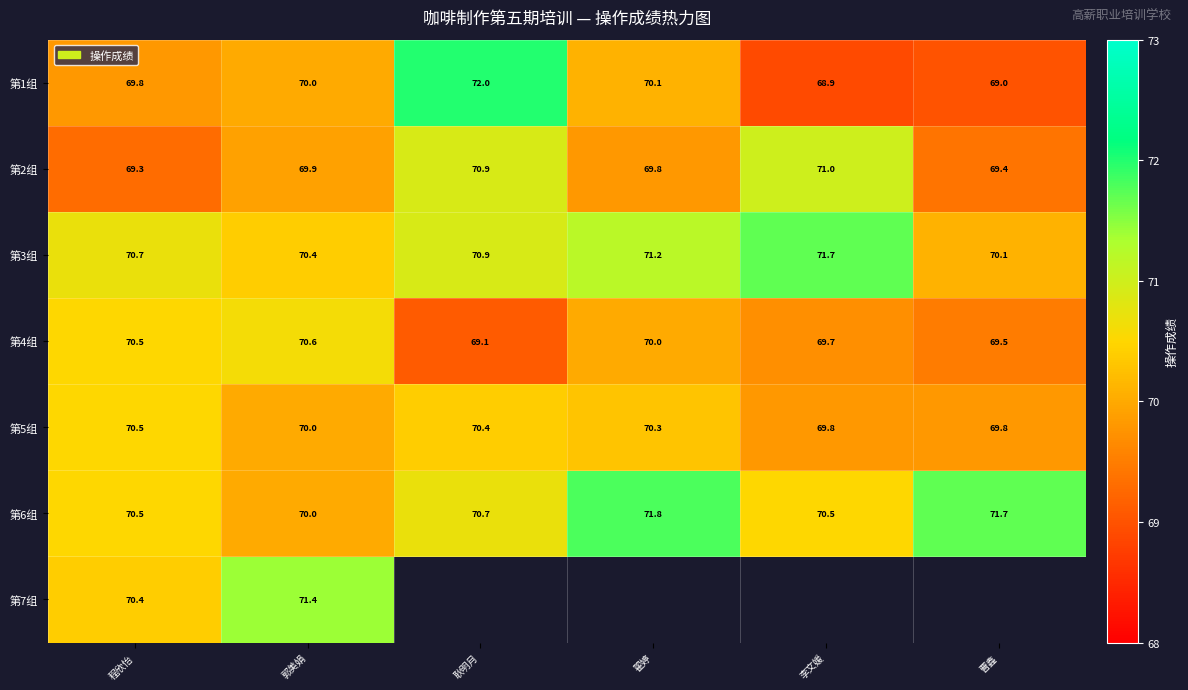

What is the sum of the 第3组 values at 李文媛 and 郭美娟?

142.1